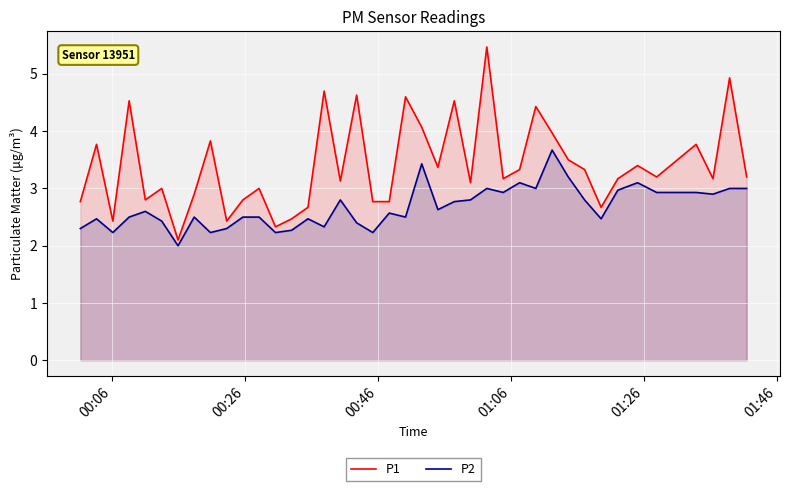

Which series has the largest range (max minus min)?

P1